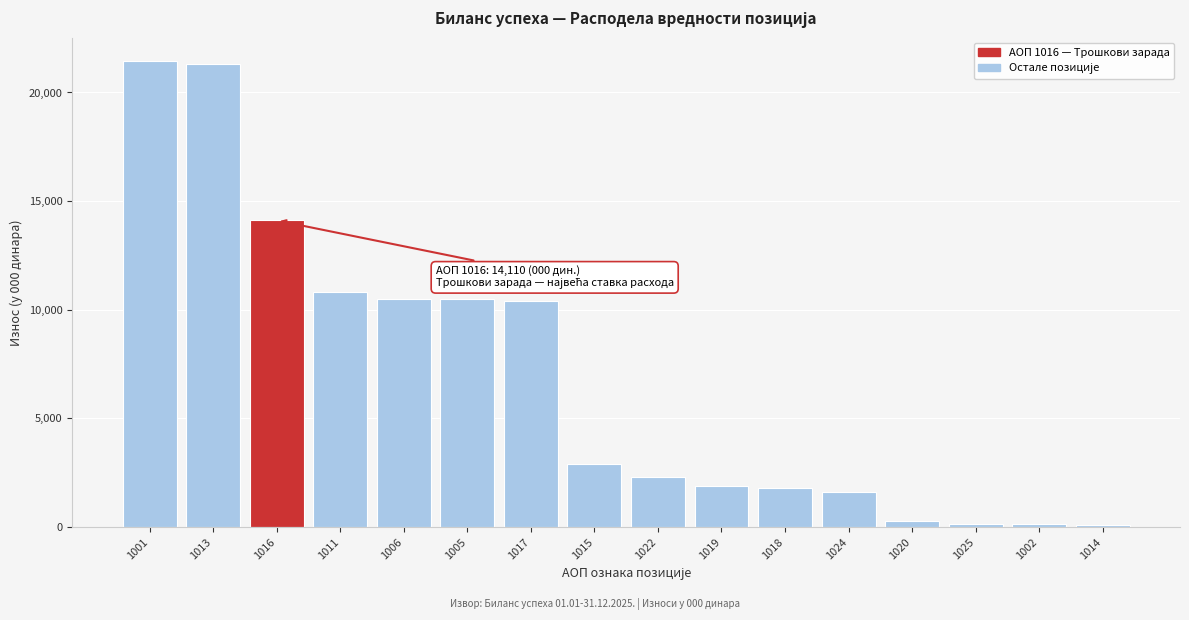

What is the difference between the values at 1017 and 1019?

8490